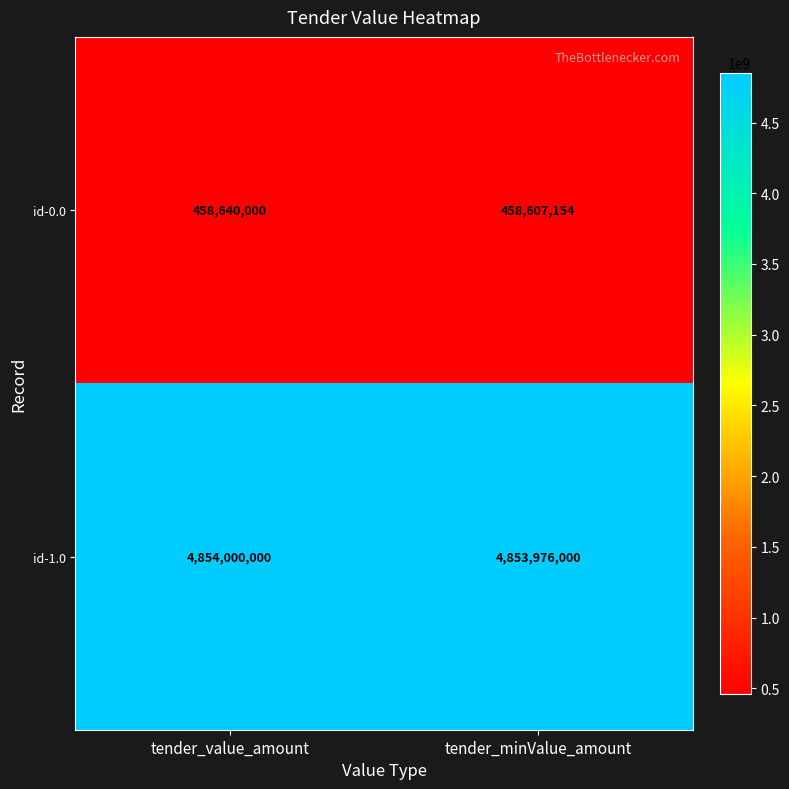

Count the number of categories in the chart.

2